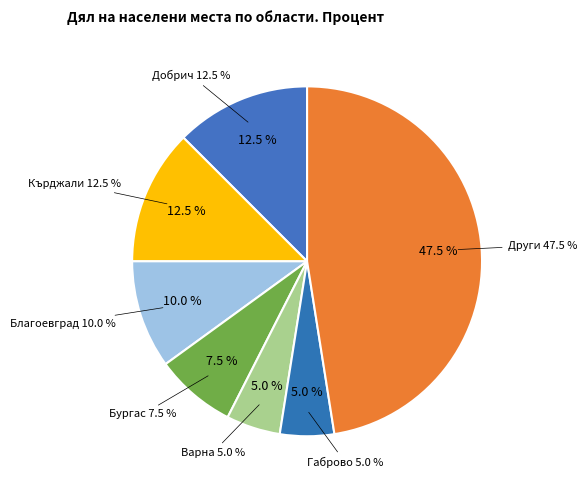

Does гр. represent more than half of the total?

No